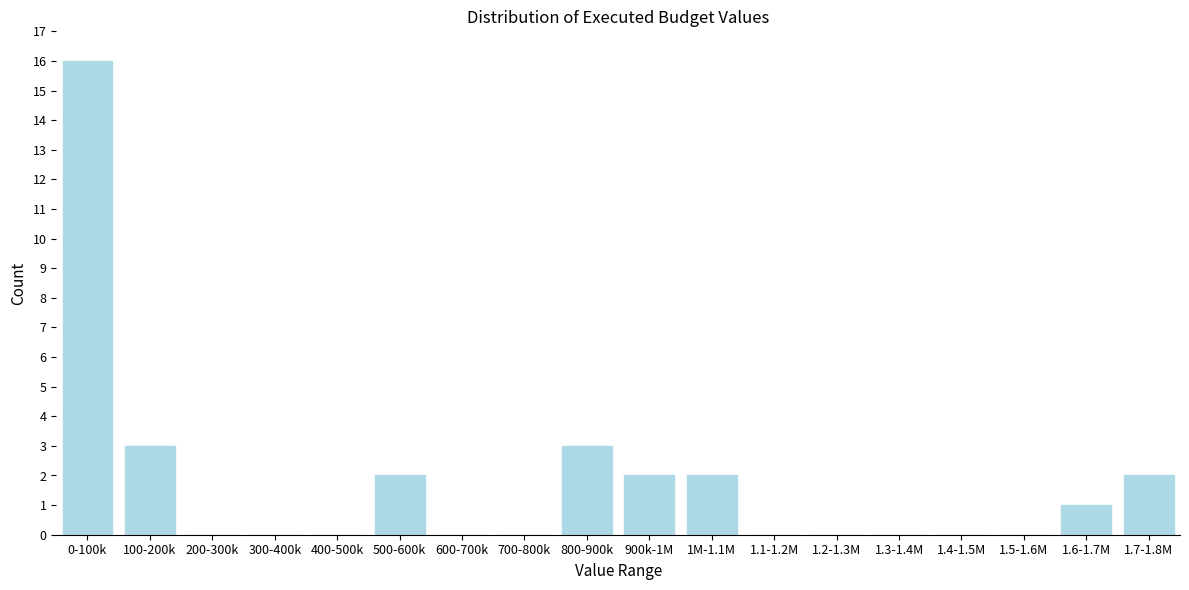

Reading left to right, what are all the values shown in this chart?

0-100k=16	100-200k=3	200-300k=0	300-400k=0	400-500k=0	500-600k=2	600-700k=0	700-800k=0	800-900k=3	900k-1M=2	1M-1.1M=2	1.1-1.2M=0	1.2-1.3M=0	1.3-1.4M=0	1.4-1.5M=0	1.5-1.6M=0	1.6-1.7M=1	1.7-1.8M=2